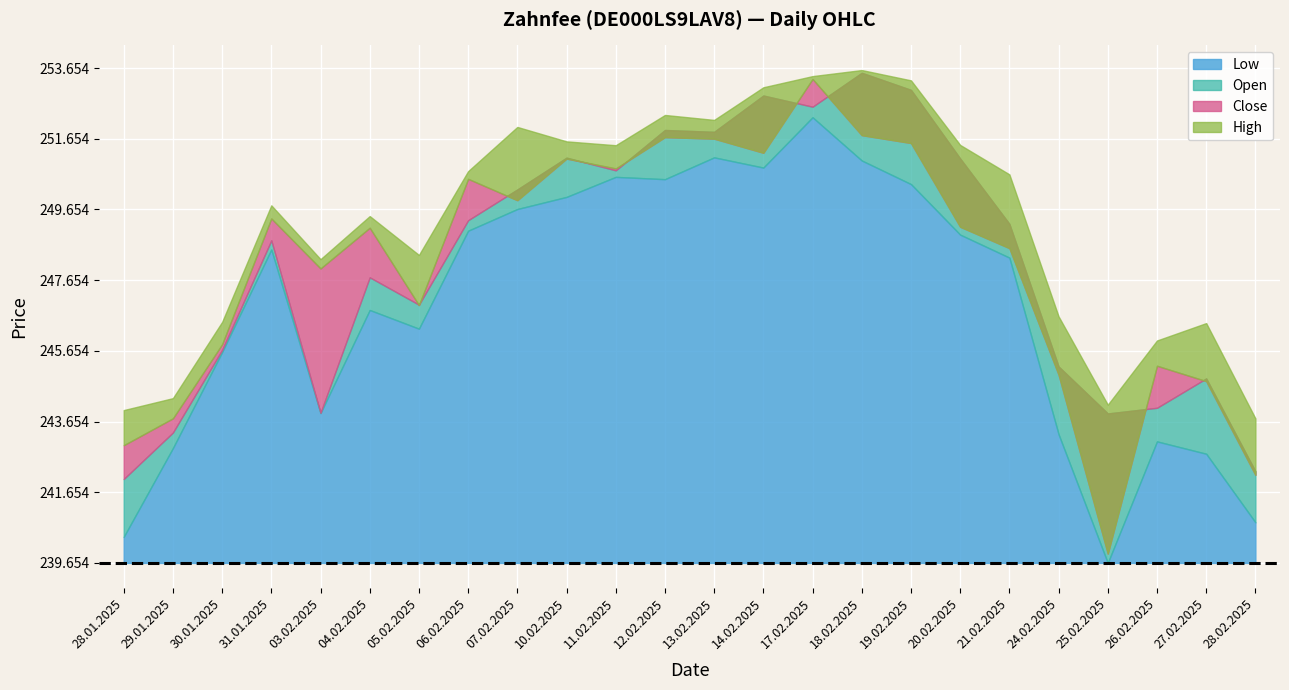

How many lines are shown in the chart?

4